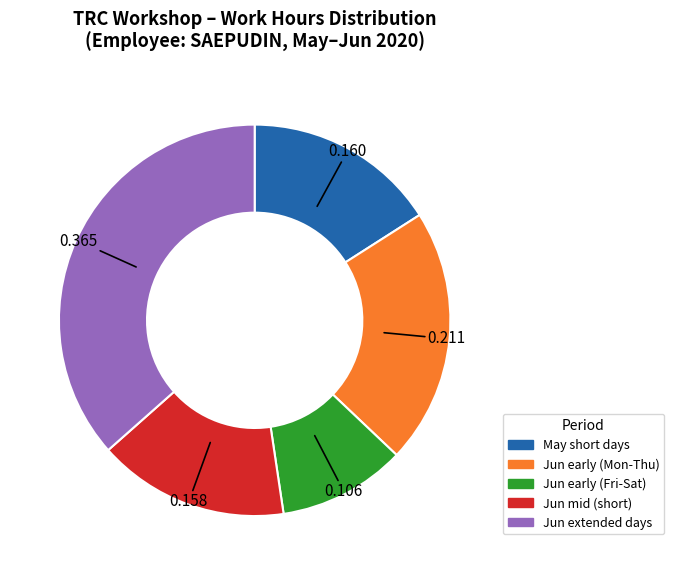

Is there any slice that represents more than half of the pie?

No